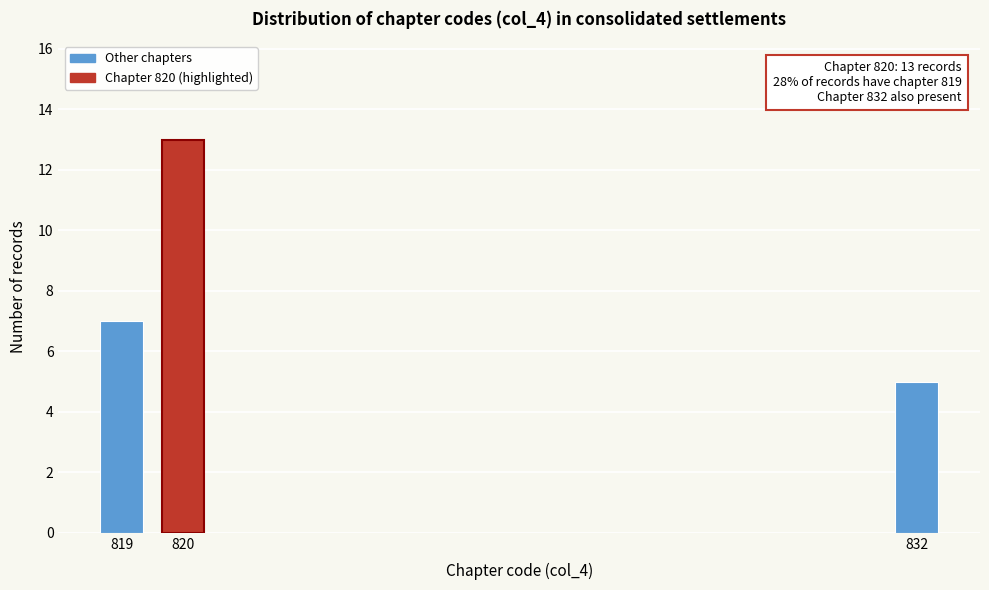

Reading left to right, what are all the values shown in this chart?

7	13	5